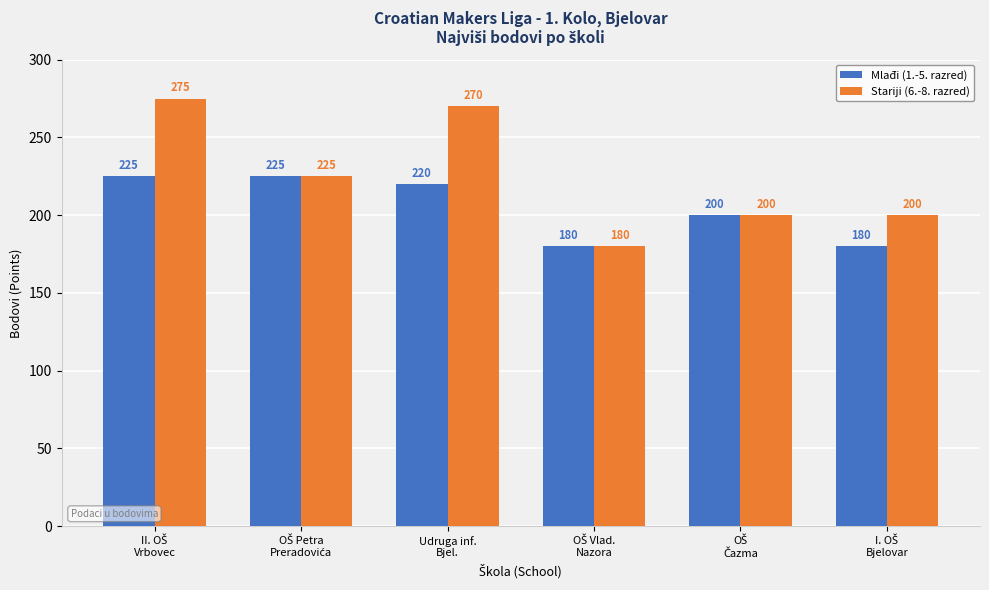

What are all the series names shown in the legend?

Mlađi (1.-5. razred), Stariji (6.-8. razred)